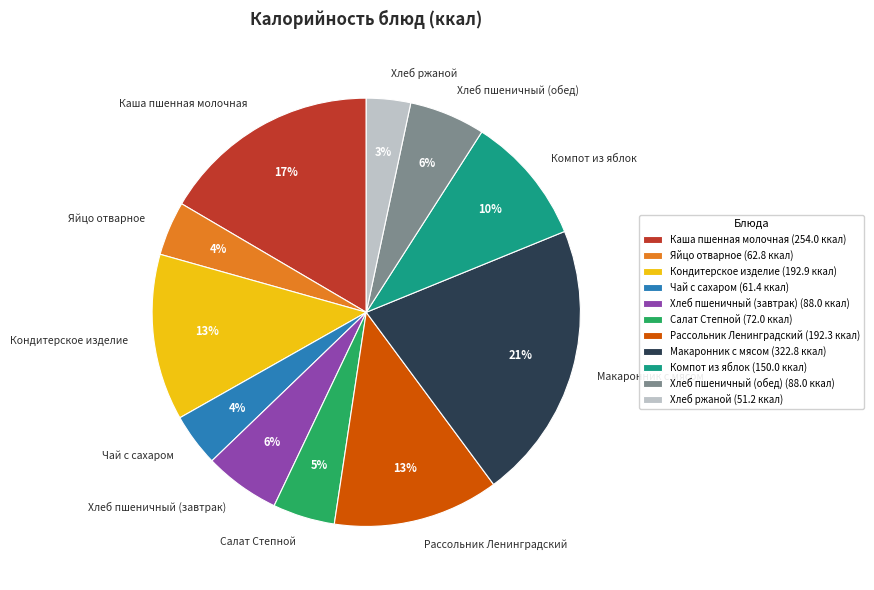

Which slice is the smallest?

Хлеб ржаной